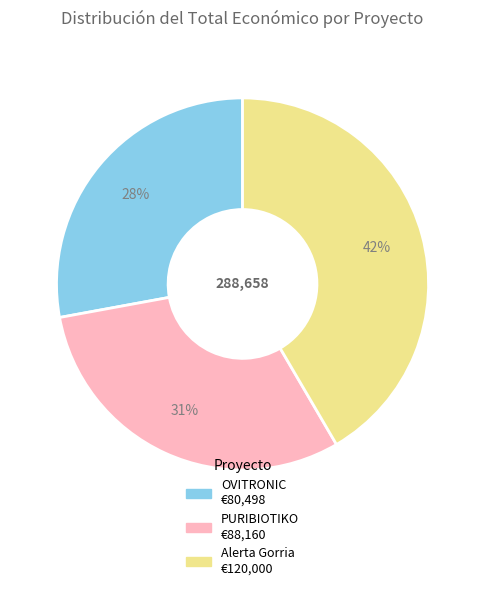

Which has a higher value, Alerta Gorria or PURIBIOTIKO?

Alerta Gorria